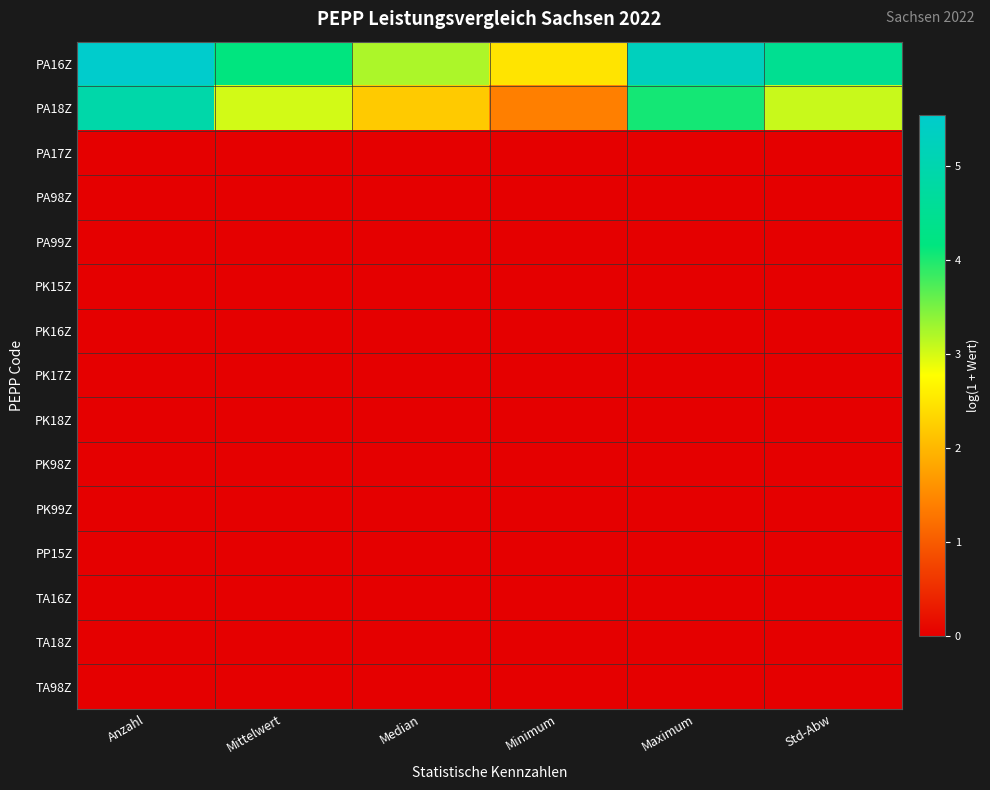

List the series in order of their peak value, lowest first.

PA17Z, PA98Z, PA99Z, PK15Z, PK16Z, PK17Z, PK18Z, PK98Z, PK99Z, PP15Z, TA16Z, TA18Z, TA98Z, PA18Z, PA16Z